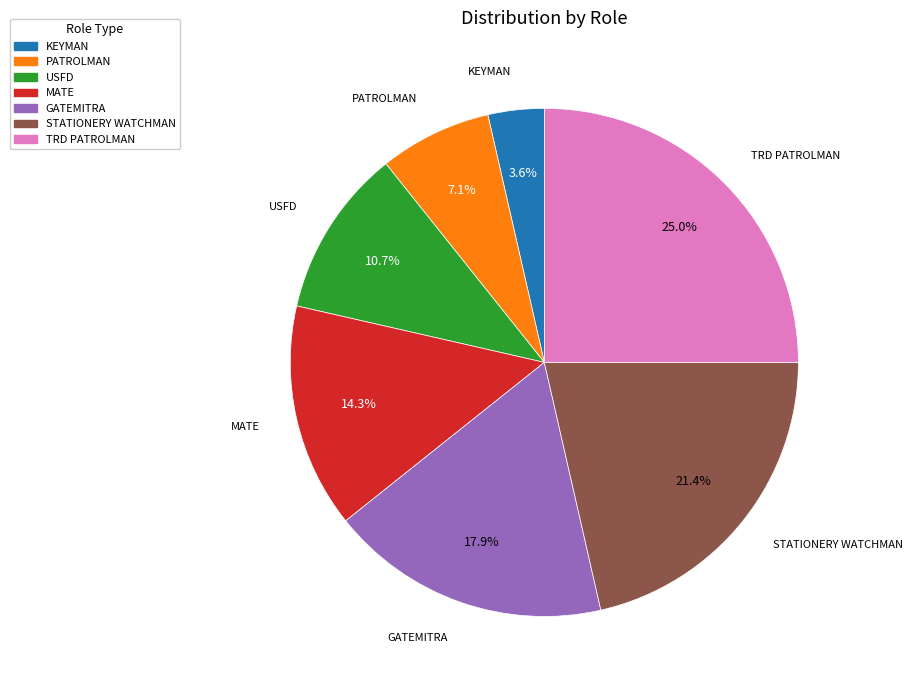

What portion of the pie excludes USFD?

89.3%